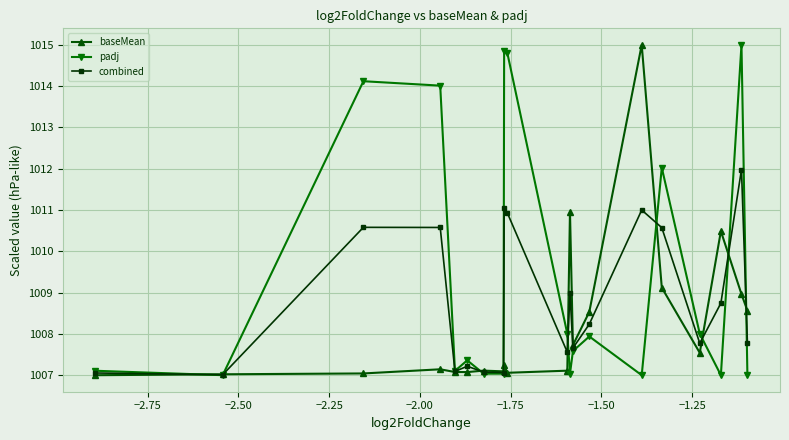

Count the number of categories in the chart.

20